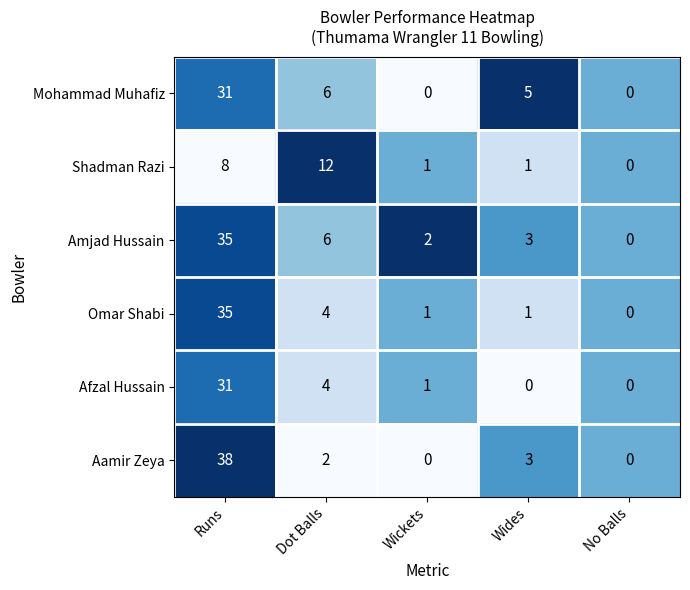

Reading left to right, extract all data points from this chart.

Mohammad Muhafiz: 31	6	0	5	0
Shadman Razi: 8	12	1	1	0
Amjad Hussain: 35	6	2	3	0
Omar Shabi: 35	4	1	1	0
Afzal Hussain: 31	4	1	0	0
Aamir Zeya: 38	2	0	3	0